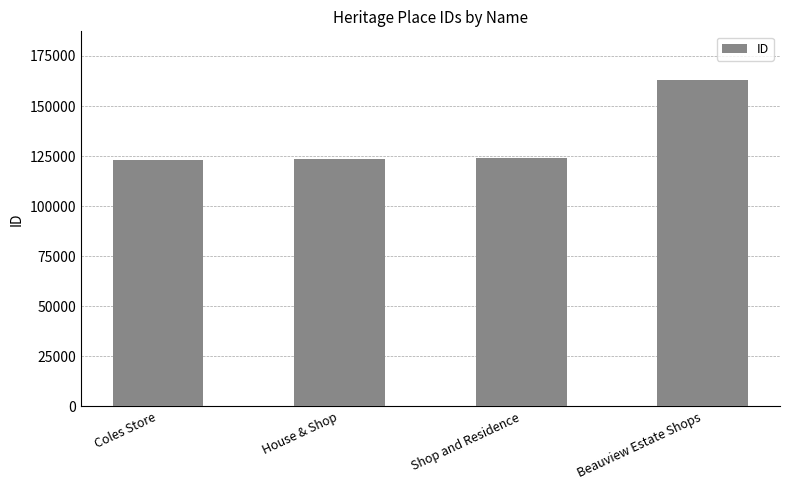

What is the smallest value displayed?

123087